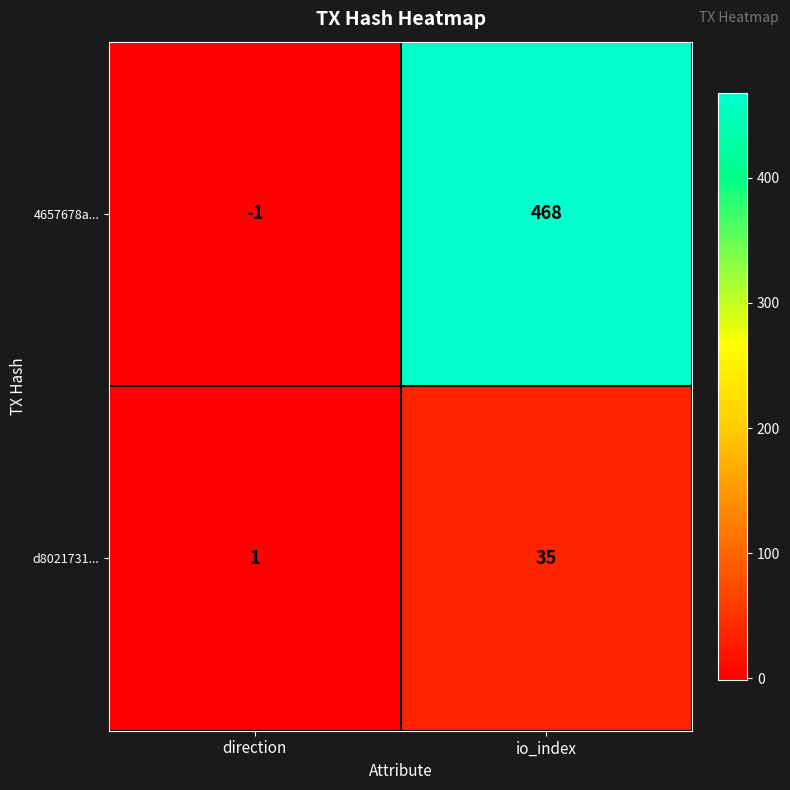

At which category is the sum across all series the highest?

io_index